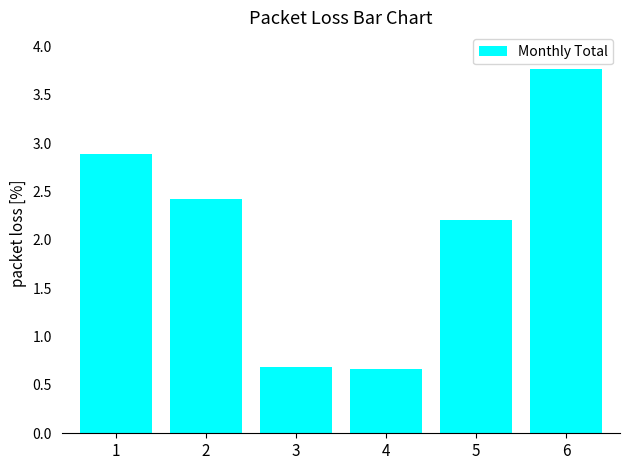

What is the difference between the second highest and second lowest values?

2.2